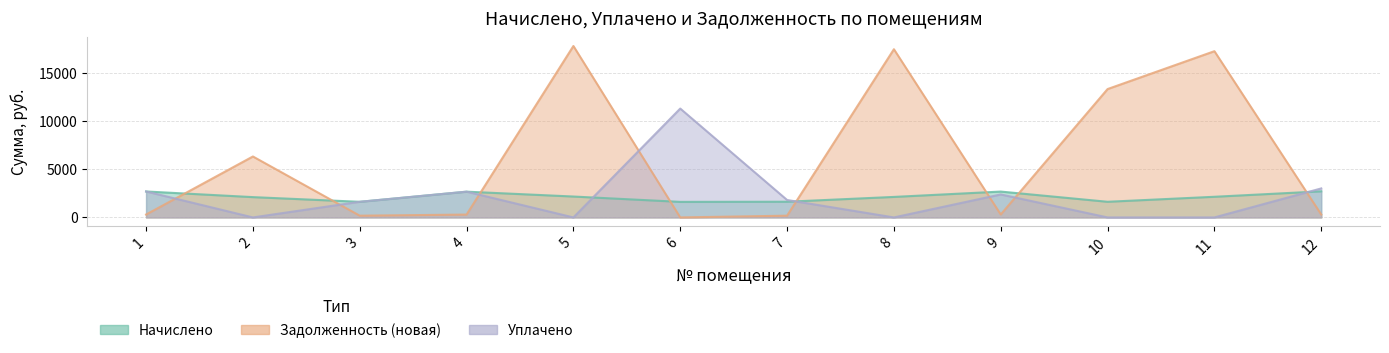

The value of Уплачено at 9 is 2394.7. True or false?

True